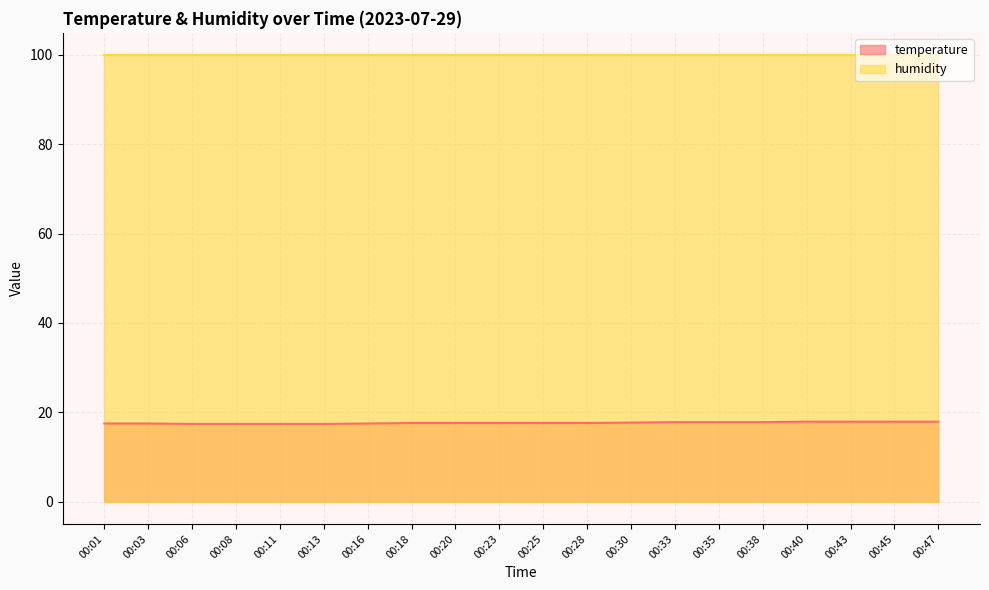

Between 00:30 and 00:06, which is larger?

00:30